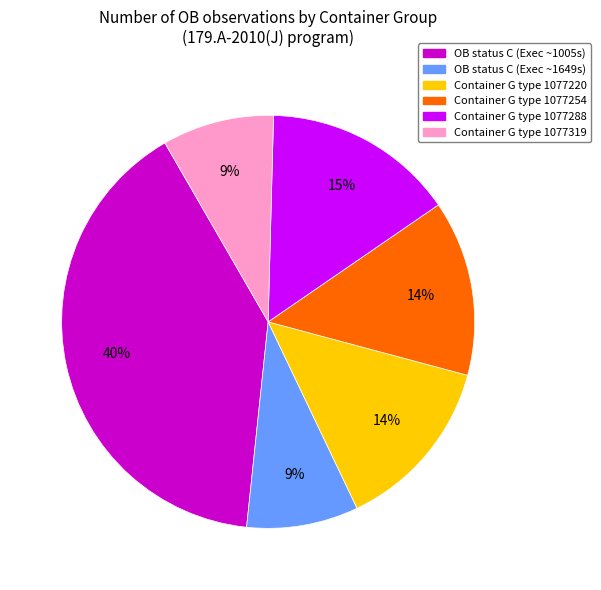

To the nearest percent, what is the difference between the largest and smallest slice percentages?

31%